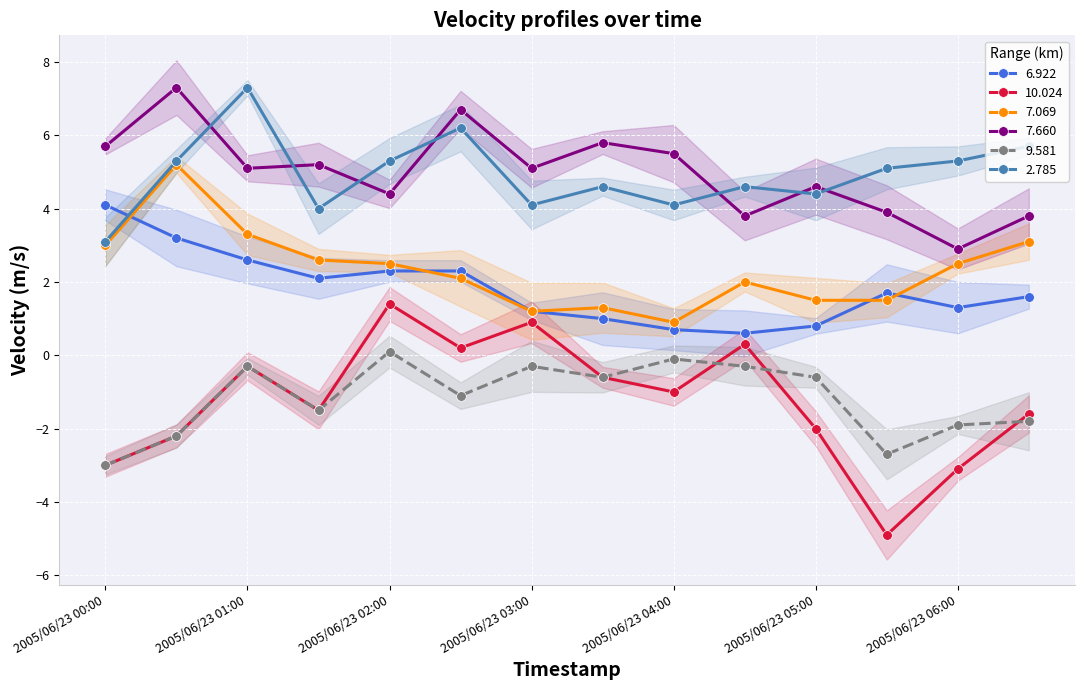

Does the chart display data point markers on the line(s)?

Yes